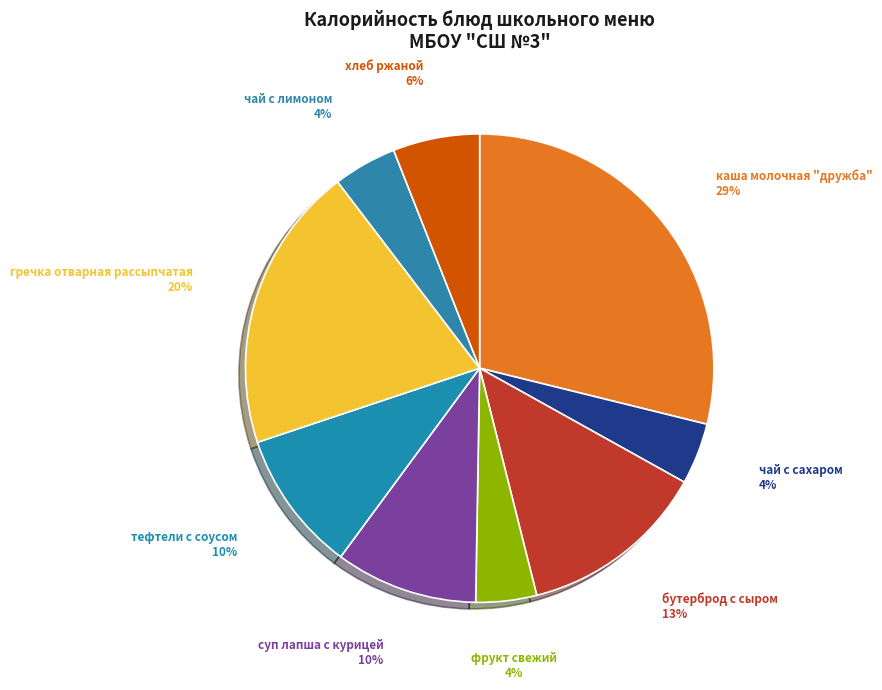

To the nearest percent, what is the combined percentage of бутерброд с сыром and тефтели с соусом?

23%